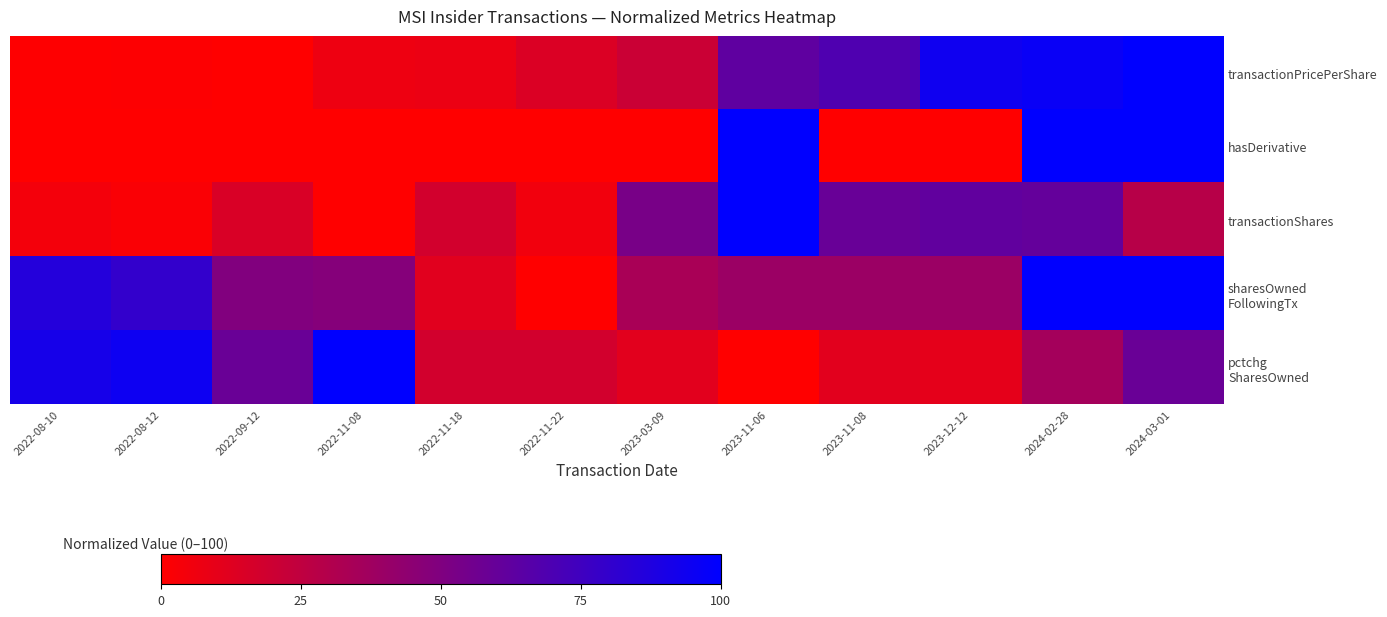

Count the number of data series in this chart.

5